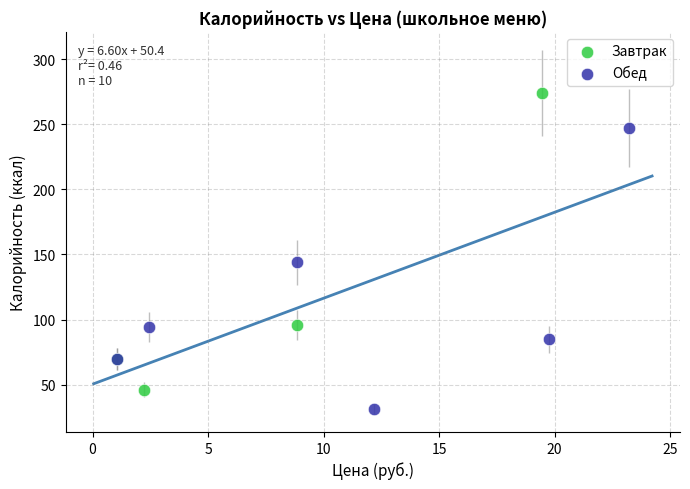

Which series reaches the maximum Y coordinate?

Завтрак